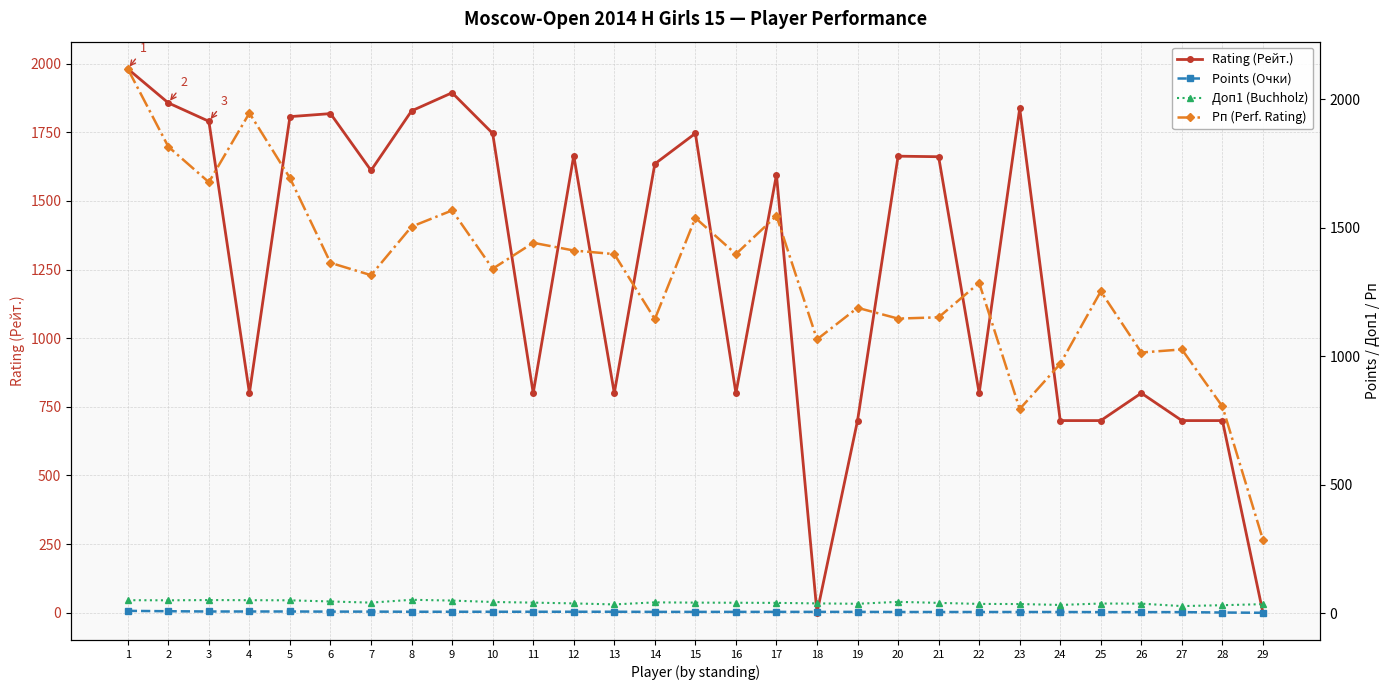

Where is the first local minimum for Доп1 (Buchholz)?

2